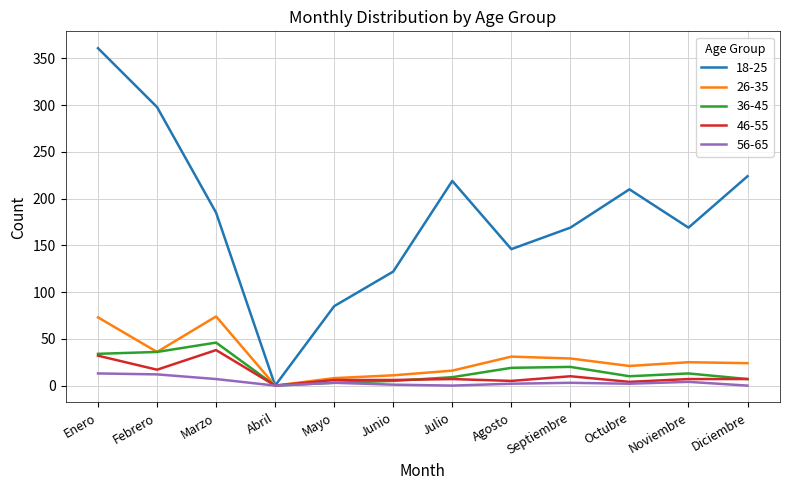

At how many categories does at least one series exceed 134?

9